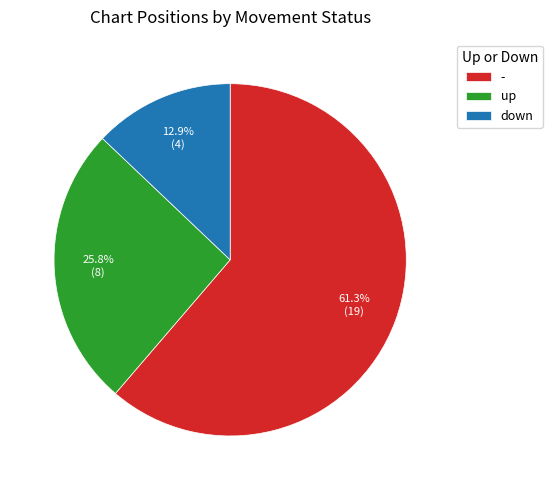

Approximately how many times larger is the value at up compared to down?

2.0